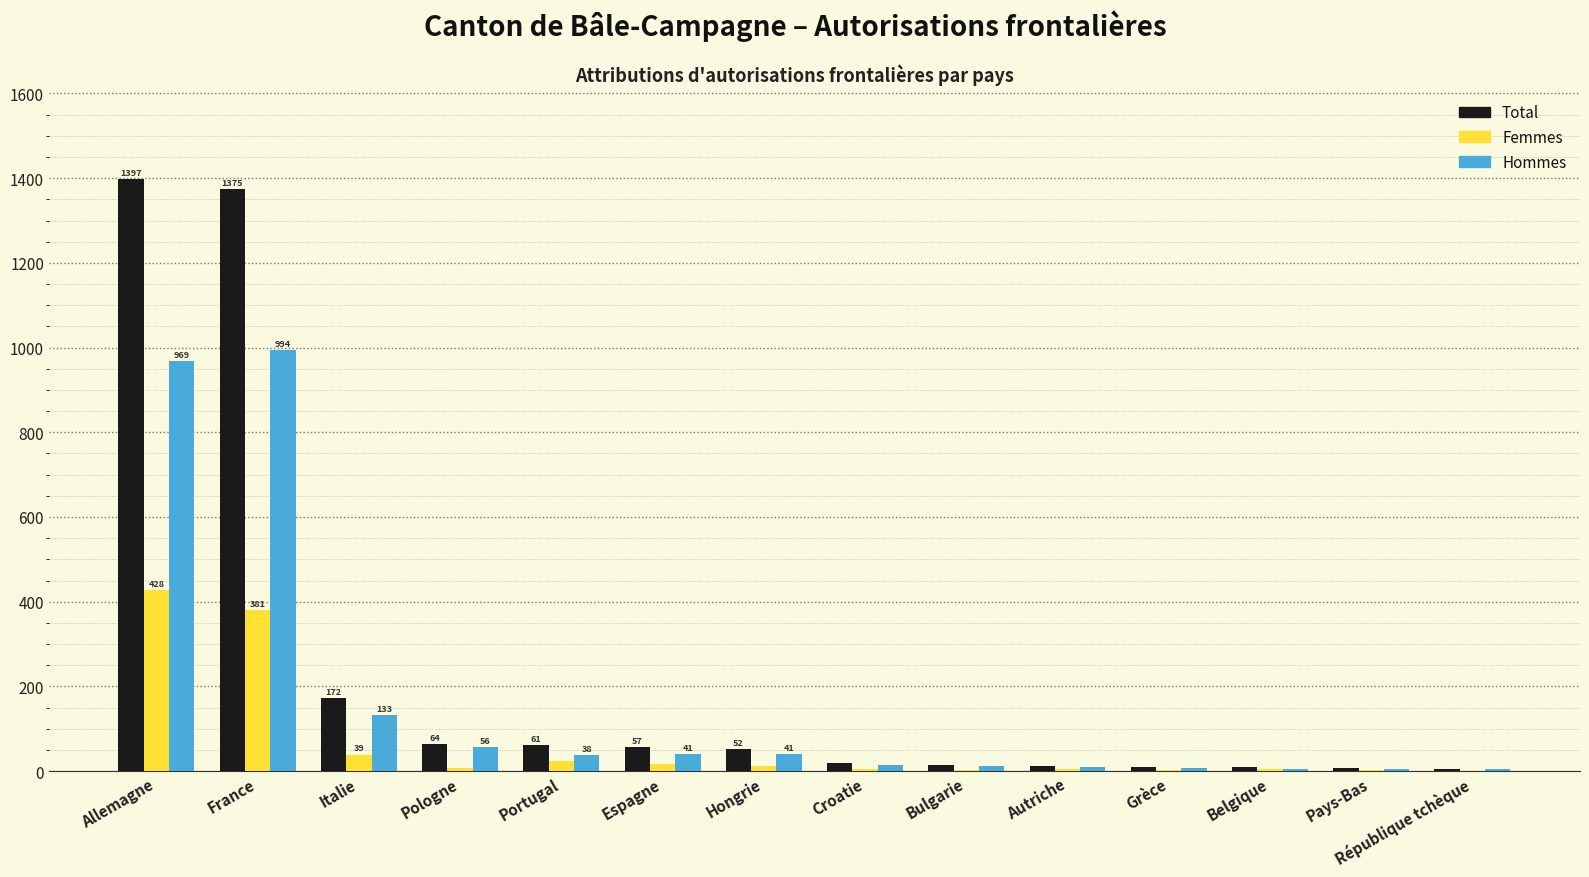

Which series has the largest total across all categories?

Total